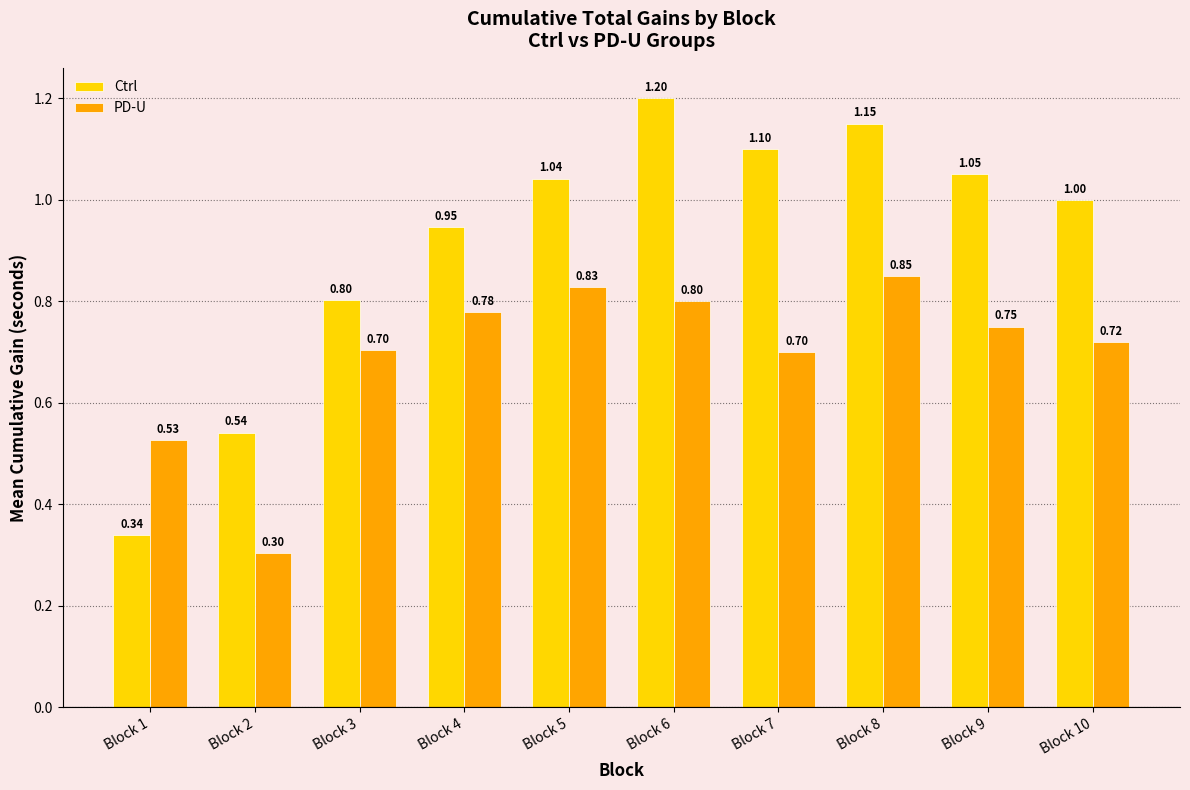

What is the sum of the Ctrl values at Block 1 and Block 6?

1.5